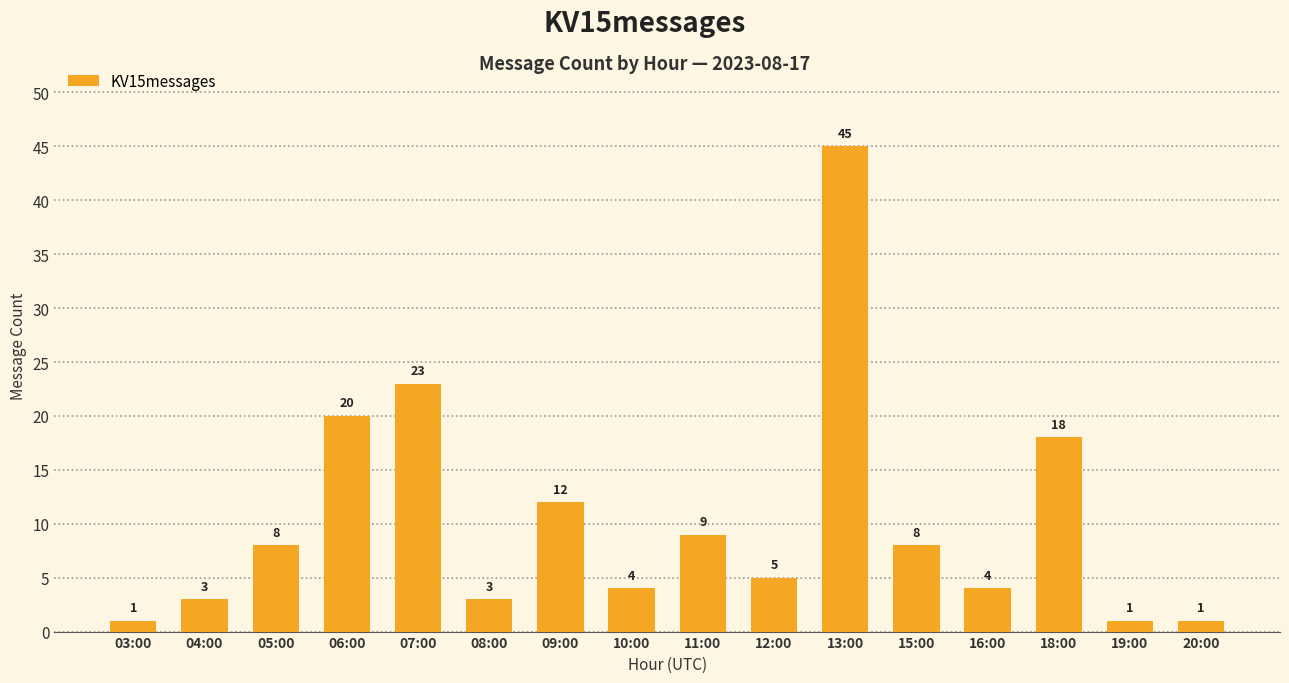

Between 03:00 and 08:00, which is larger?

08:00